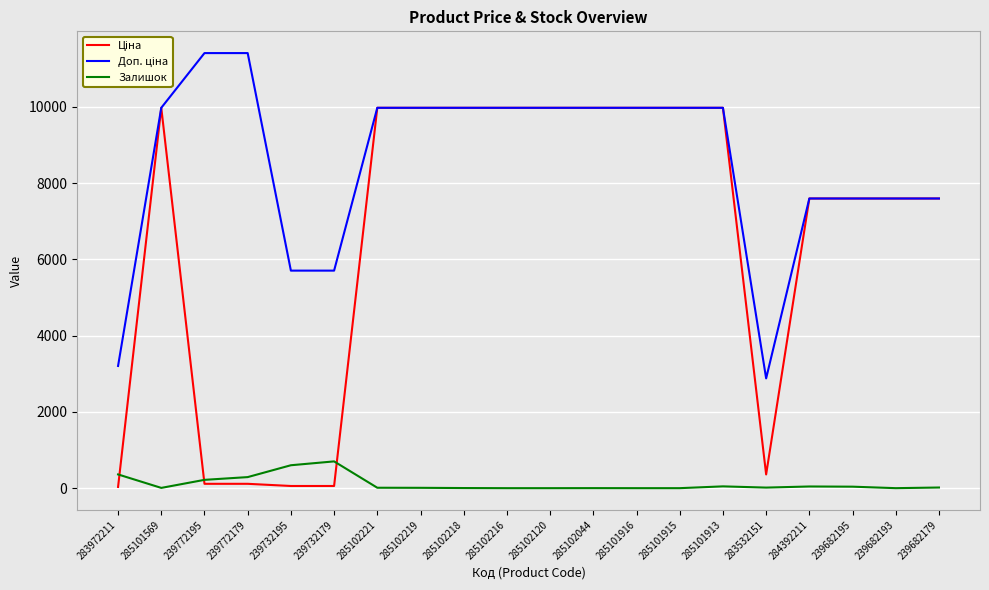

Does the chart display data point markers on the line(s)?

No